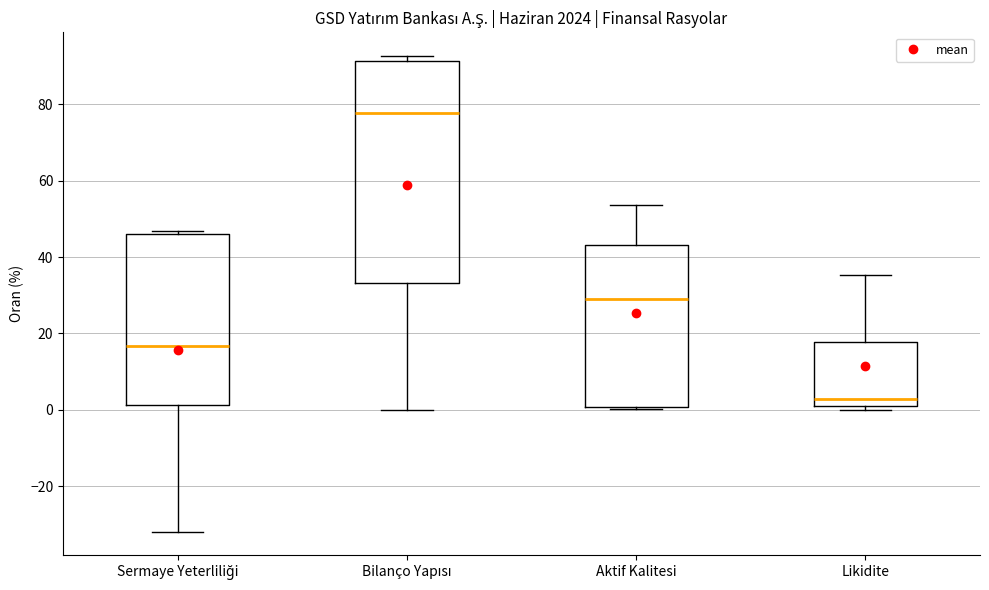

Reading left to right, transcribe this box plot: for each box, give where its median line is, the range the box spans, and where its two whiskers end, as read against the y-axis. The values are not printed on the chart, so give them approximately, as read against the axis.

Sermaye Yeterliliği: median 16, box 2 to 46, whiskers -32 to 46 (just above the box's upper edge)
Bilanço Yapısı: median 78, box 34 to 92, whiskers 0 to 92 (just above the box's upper edge)
Aktif Kalitesi: median 28, box 0 to 44, whiskers 0 (just below the box's lower edge) to 54
Likidite: median 2 (just above the box's lower edge), box 2 to 18, whiskers 0 to 36